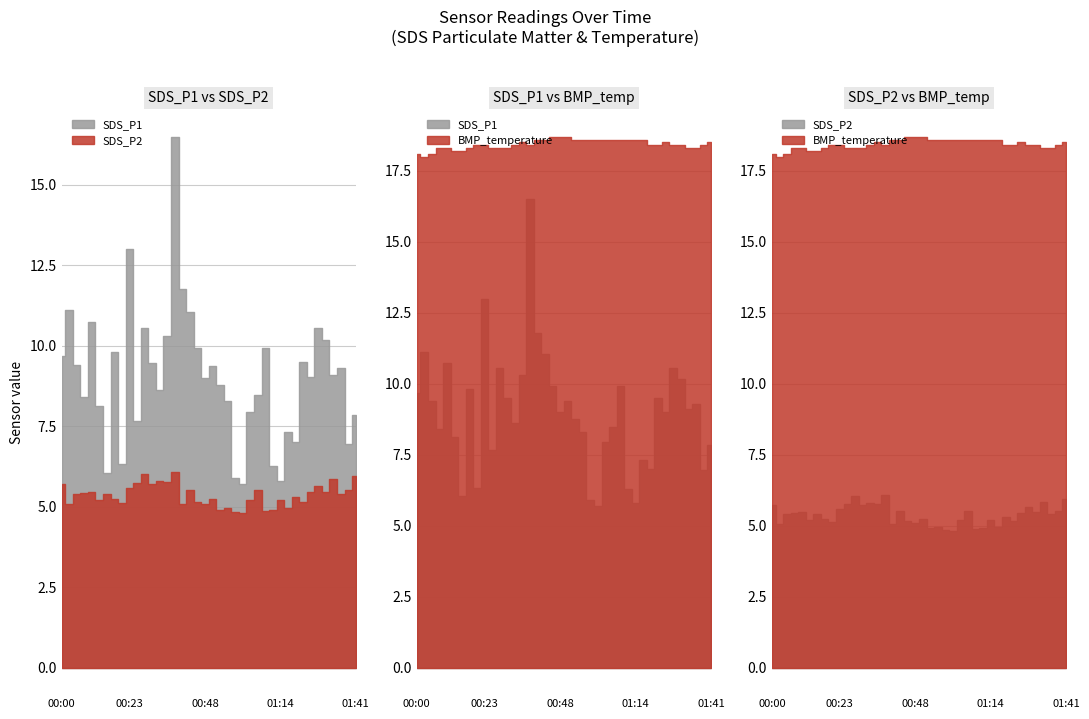

What are all the series names shown in the legend?

SDS_P1, SDS_P2, BMP_temperature